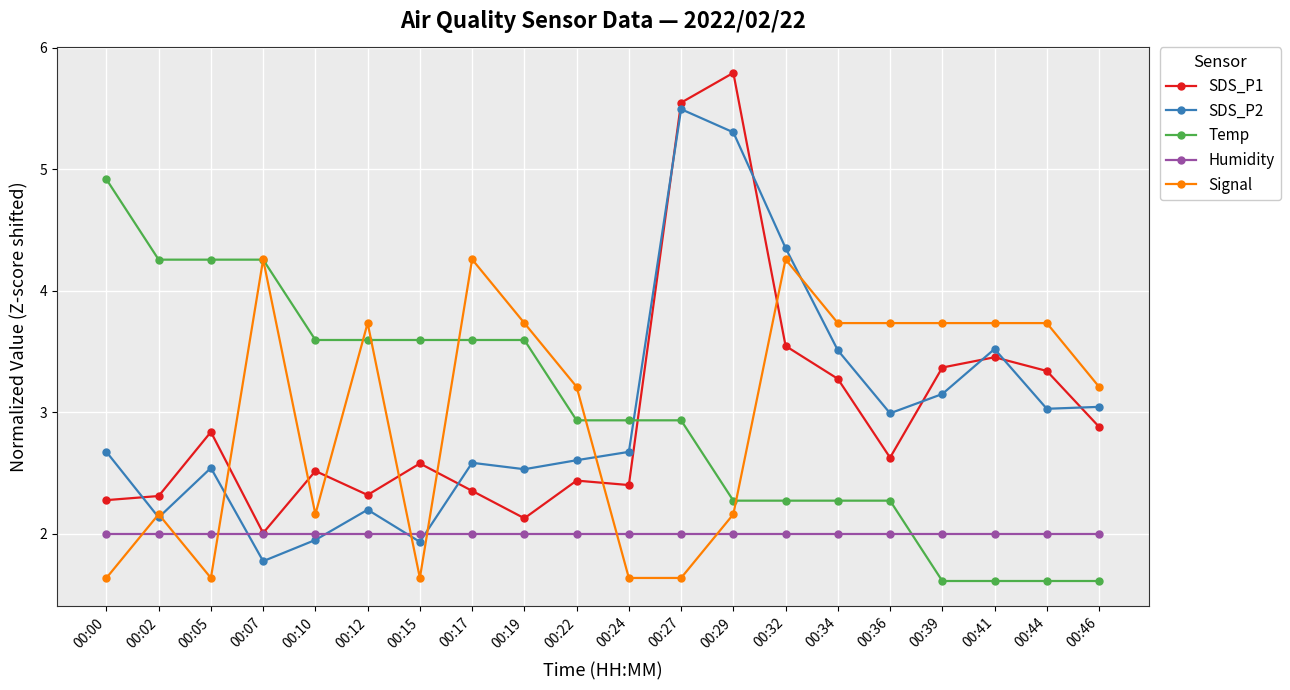

What is the sum of all Temp values?

60.0